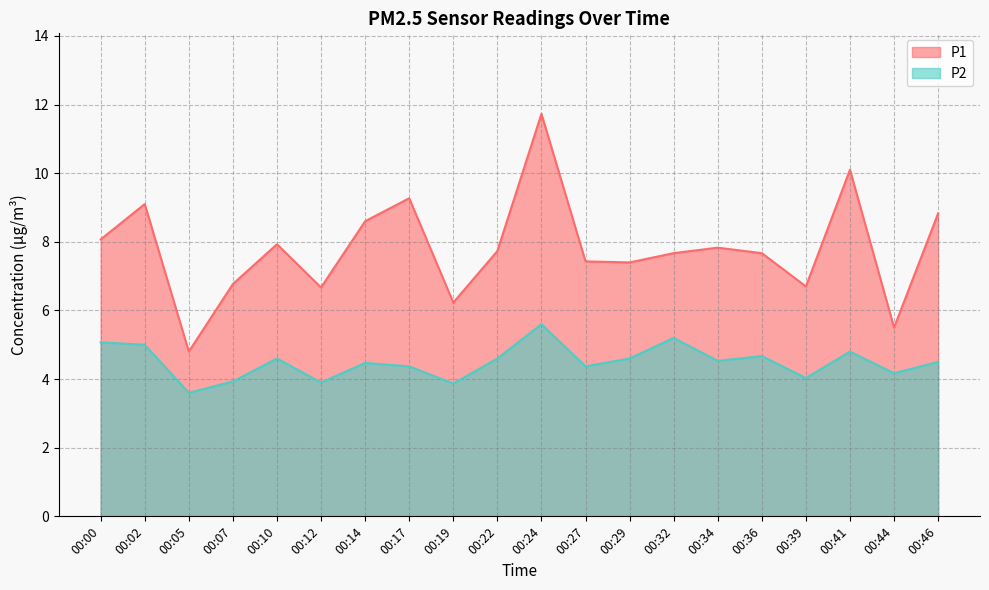

True or false: P2 has a value of 4.0 at 00:39.

True